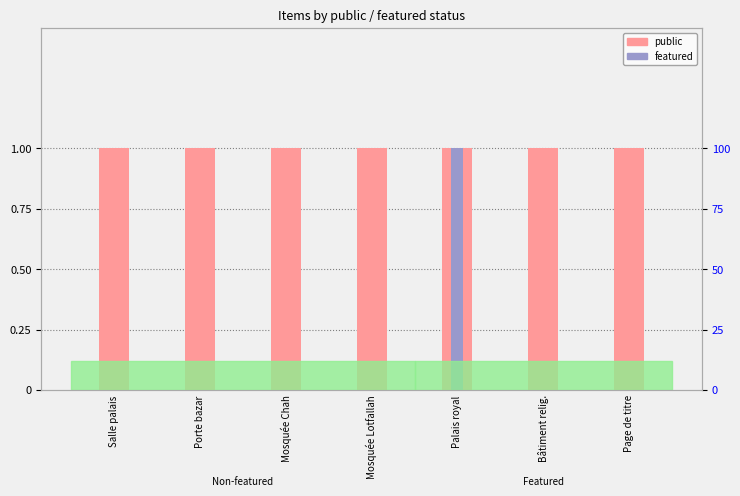

How many distinct data groups are displayed?

2